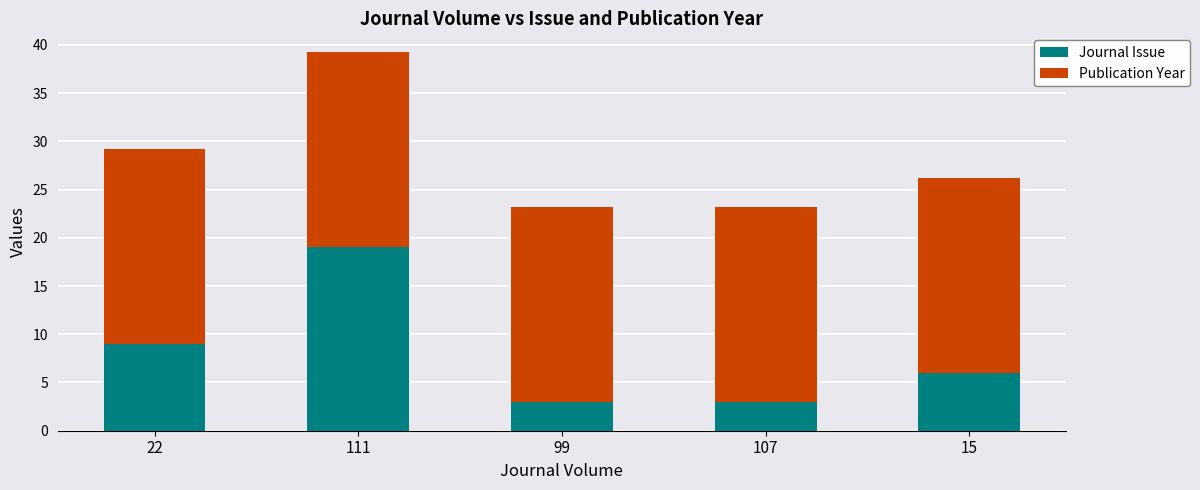

Is it true that Journal Issue equals 19.0 at 111?

True